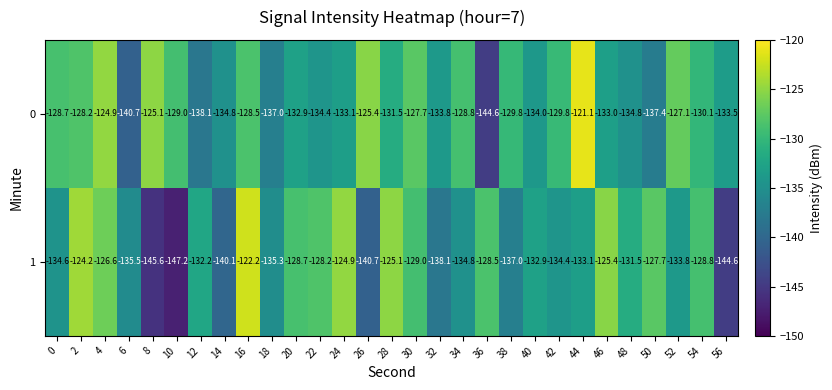

Between 38 and 46, which series saw the biggest shift?

1